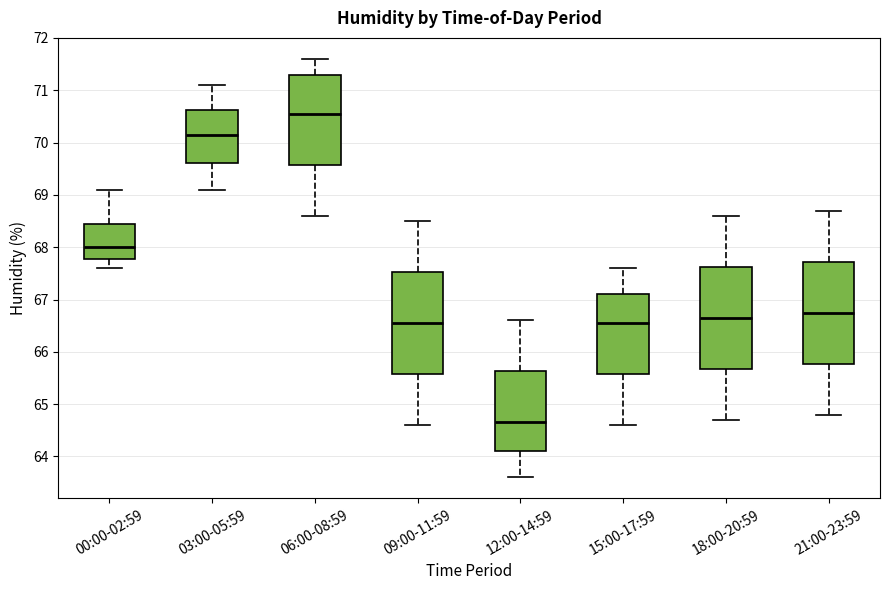

Reading left to right, read every box against the y-axis: the position of its median line, the range the box covers, and the ends of its whiskers. The values are not printed on the chart, so give them approximately, as read against the axis.

00:00-02:59: median 68.0, box 67.8 to 68.5, whiskers 67.6 to 69.1
03:00-05:59: median 70.2, box 69.6 to 70.6, whiskers 69.1 to 71.1
06:00-08:59: median 70.6, box 69.6 to 71.3, whiskers 68.6 to 71.6
09:00-11:59: median 66.6, box 65.6 to 67.5, whiskers 64.6 to 68.5
12:00-14:59: median 64.7, box 64.1 to 65.6, whiskers 63.6 to 66.6
15:00-17:59: median 66.6, box 65.6 to 67.1, whiskers 64.6 to 67.6
18:00-20:59: median 66.7, box 65.7 to 67.6, whiskers 64.7 to 68.6
21:00-23:59: median 66.8, box 65.8 to 67.7, whiskers 64.8 to 68.7